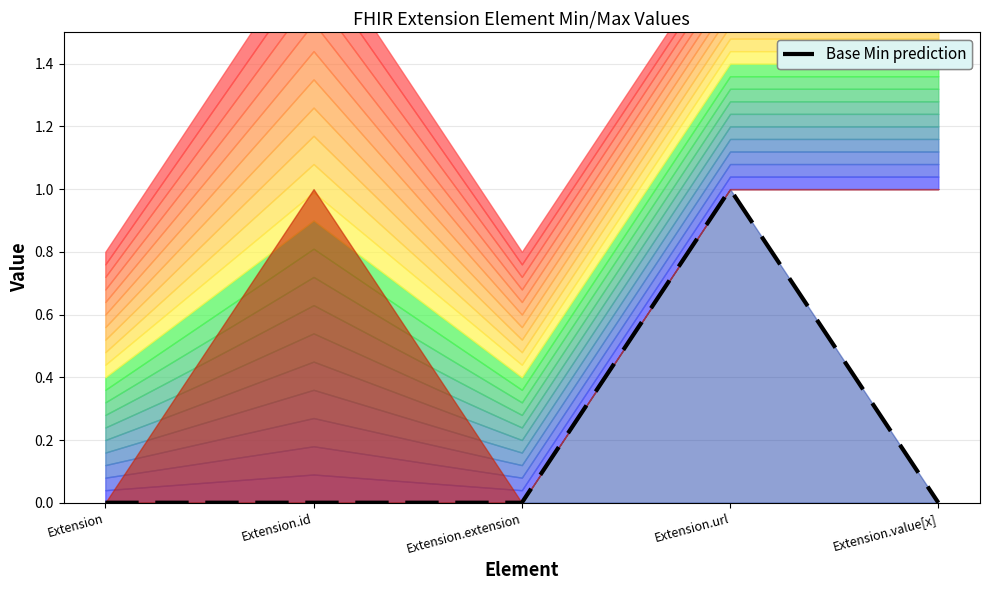

What is the difference between the maximum and second lowest values?

1